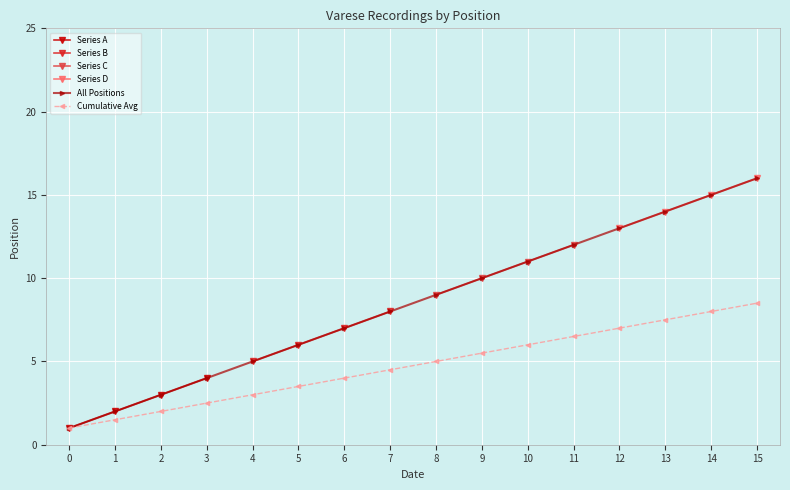

What is the value of the All Positions point at the 10th from the left?

10.0